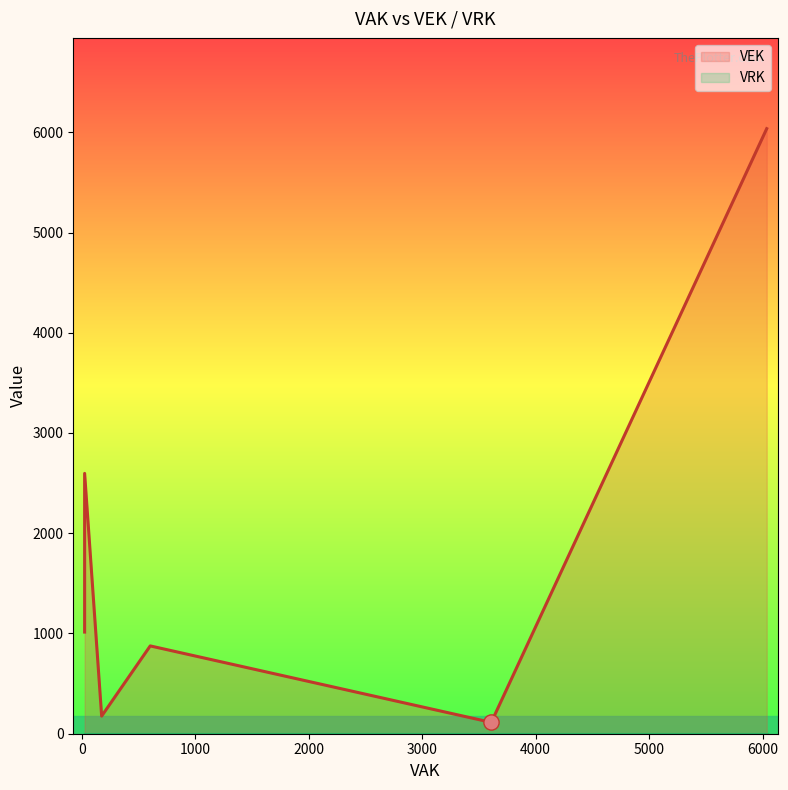

Count the number of data series in this chart.

2